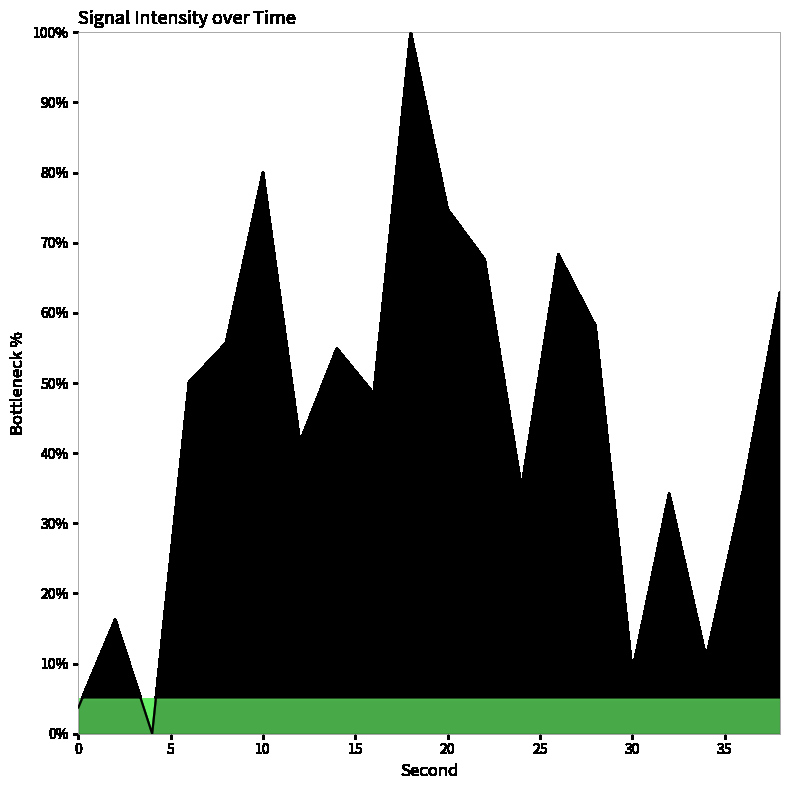

What is the difference between the maximum and minimum values?

100.0